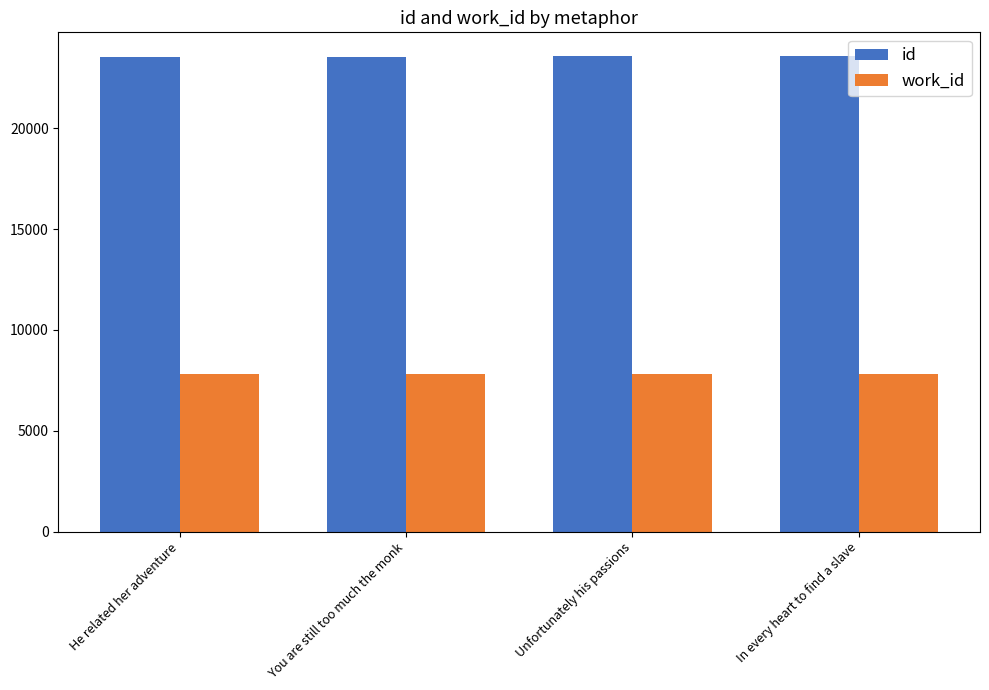

Is the value of work_id at He related her adventure greater than the value of id at He related her adventure?

No